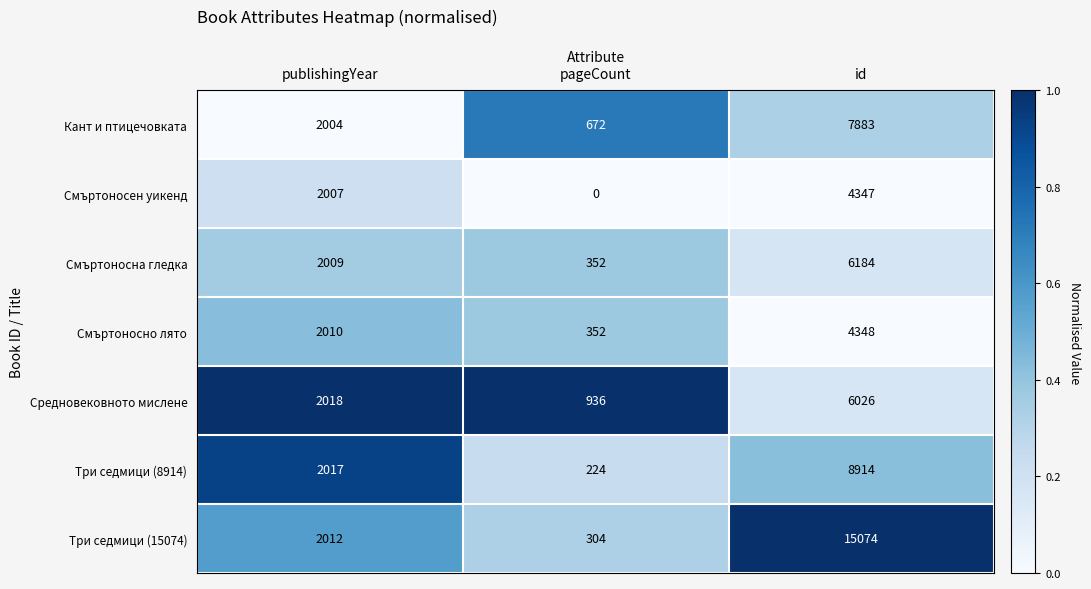

Which series changed the most between pageCount and id?

Три седмици (15074)